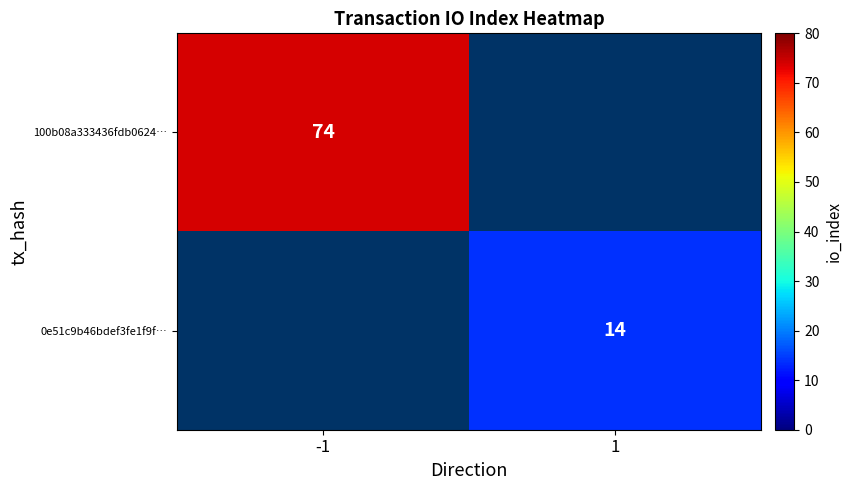

At how many categories does at least one series exceed 61?

1